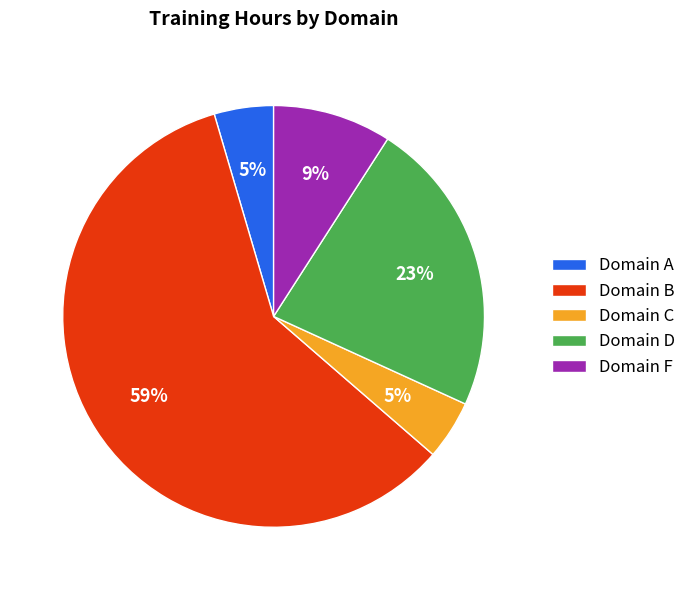

Is the sum of Domain C and Domain B greater than half?

Yes